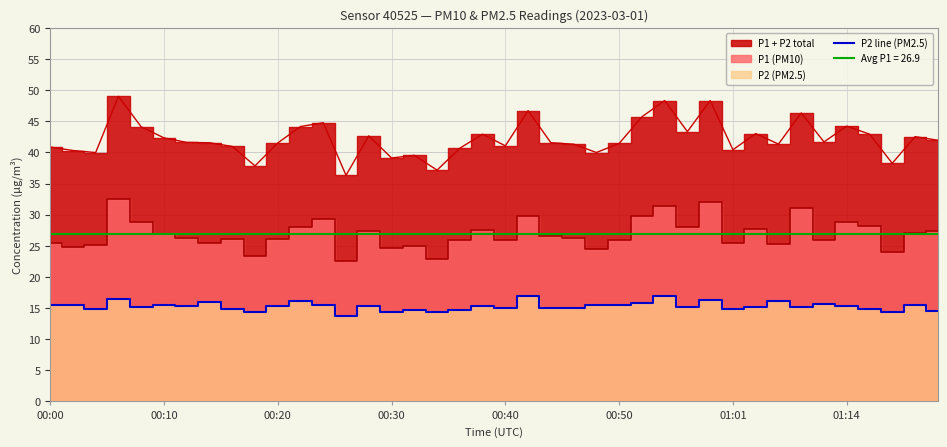

What is the lowest value of the P2 line (PM2.5) series?

13.8